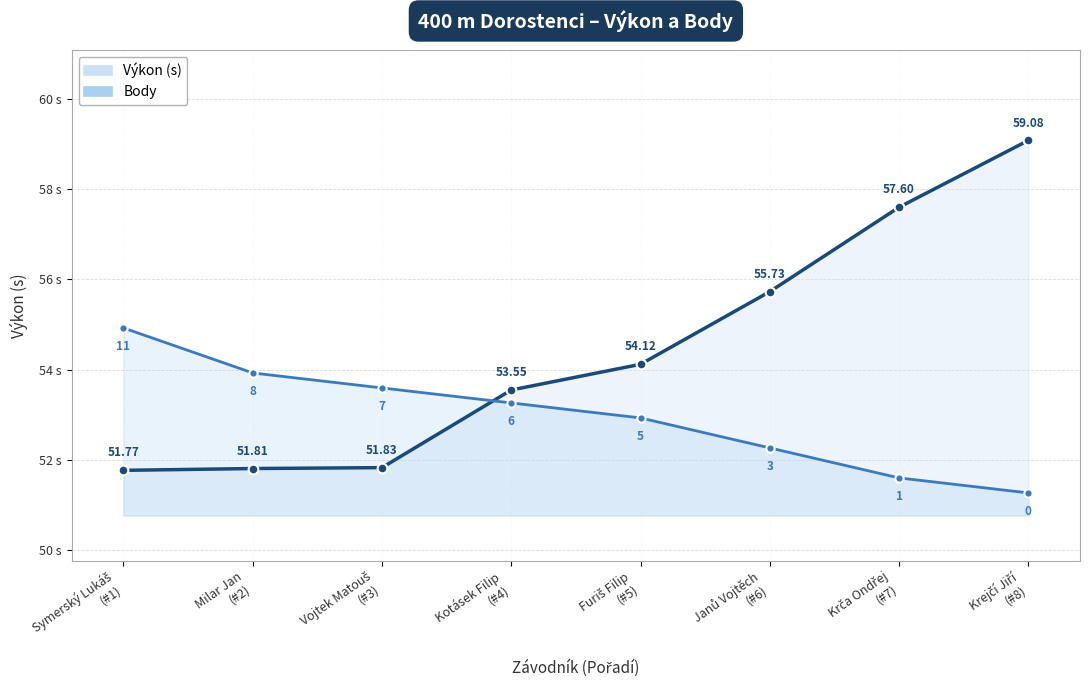

What is the label of the 3rd point from the left?

Vojtek Matouš
(#3)